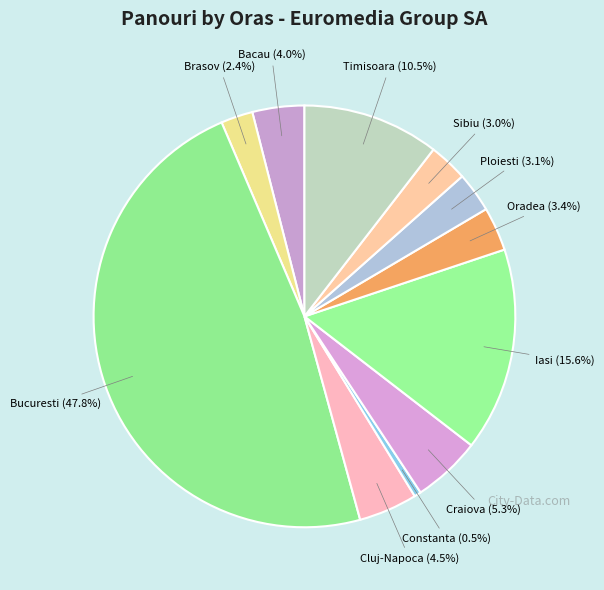

How many slices are in this pie chart?

11